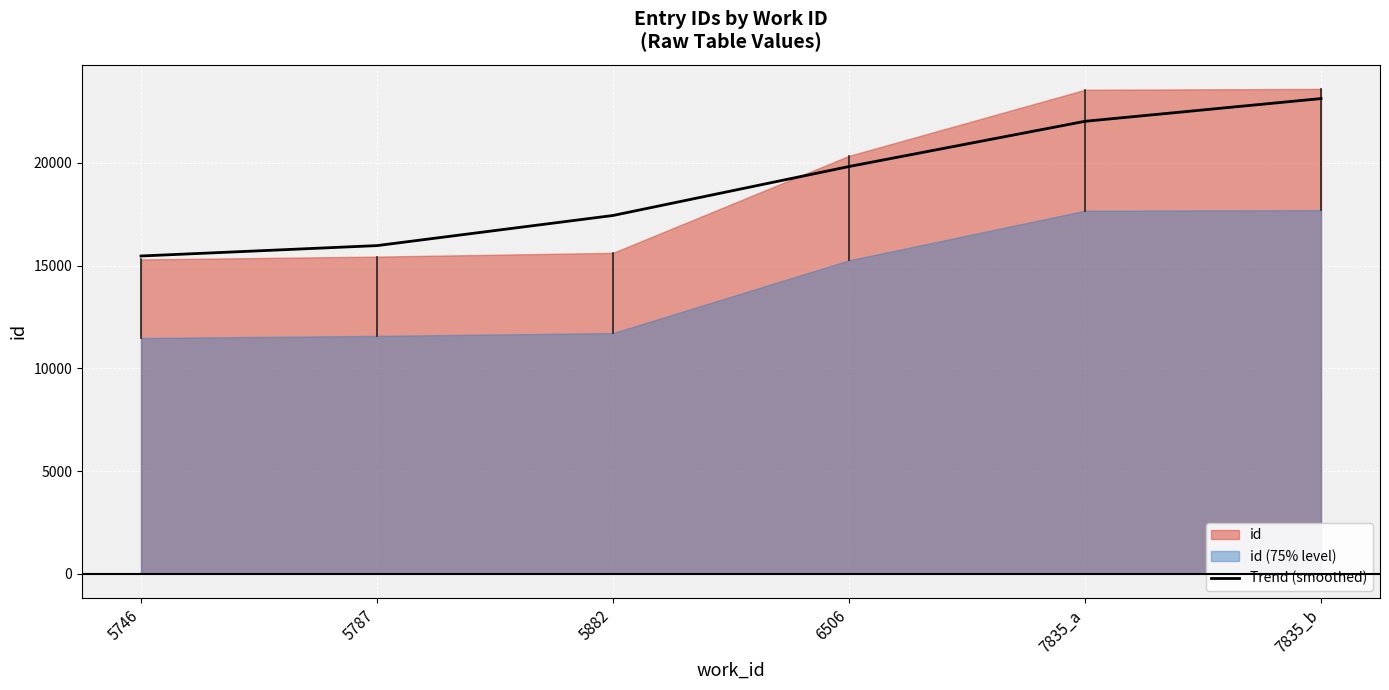

Reading left to right, list all the values displayed in this chart.

15471	15977	17444	19828	22030	23137